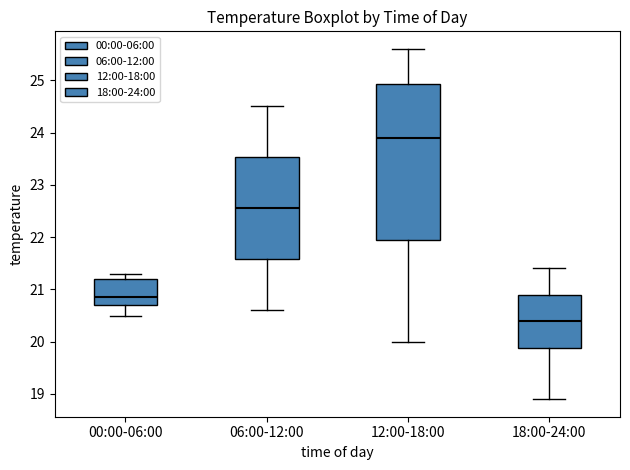

Reading left to right, transcribe this box plot: for each box, give where its median line is, the range the box spans, and where its two whiskers end, as read against the y-axis. The values are not printed on the chart, so give them approximately, as read against the axis.

00:00-06:00: median 20.9, box 20.7 to 21.2, whiskers 20.5 to 21.3
06:00-12:00: median 22.6, box 21.6 to 23.5, whiskers 20.6 to 24.5
12:00-18:00: median 23.9, box 22.0 to 24.9, whiskers 20.0 to 25.6
18:00-24:00: median 20.4, box 19.9 to 20.9, whiskers 18.9 to 21.4